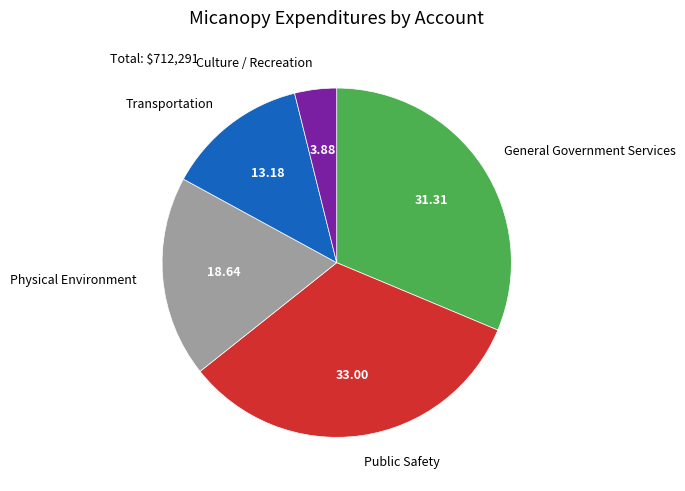

Count the number of slices in the pie.

5